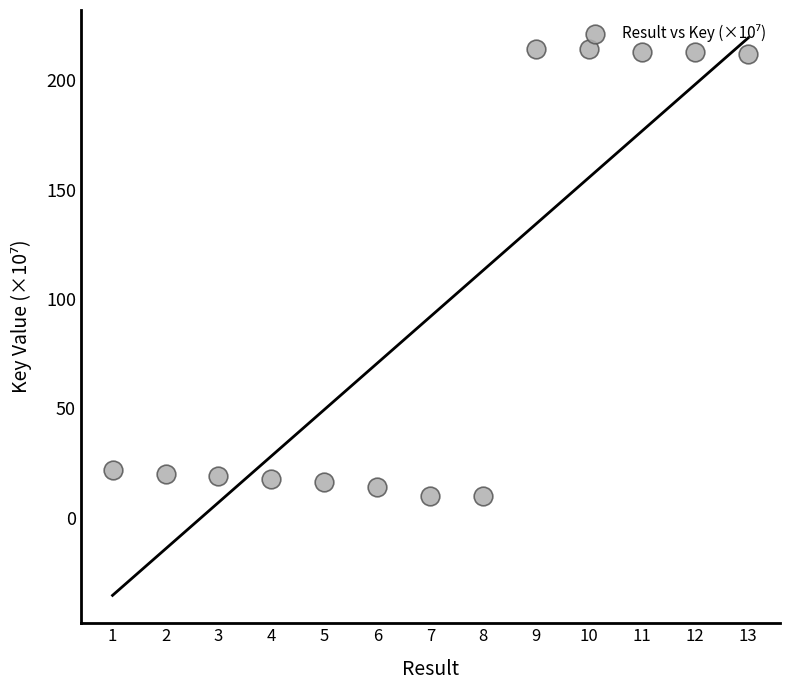

What is the range of Y values (max minus min)?

204.1